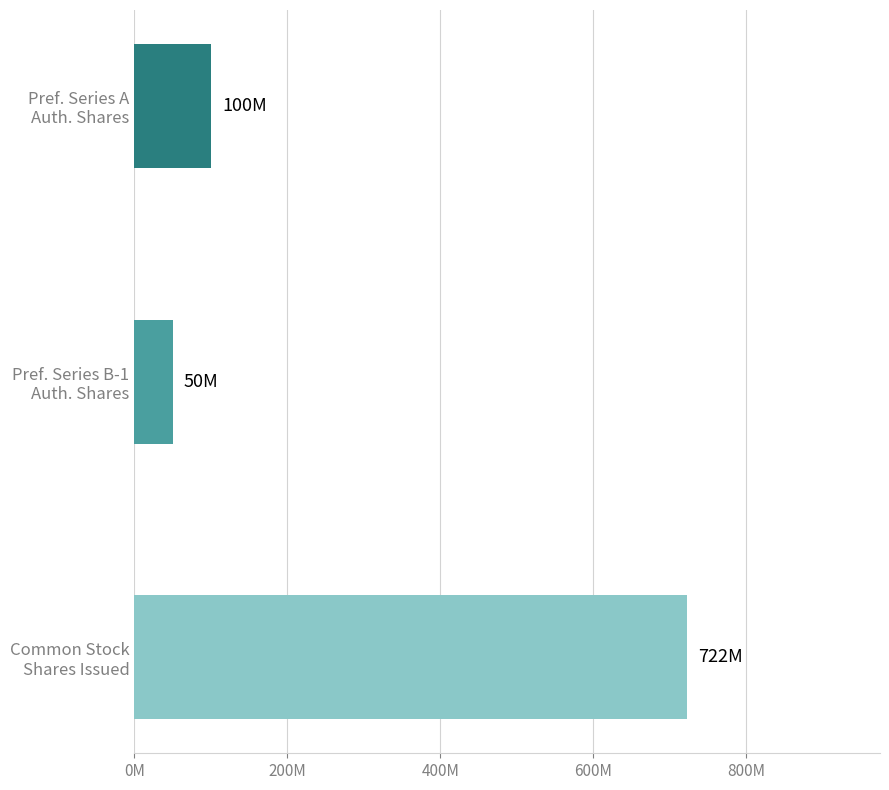

What is the minimum value shown in the chart?

50000000